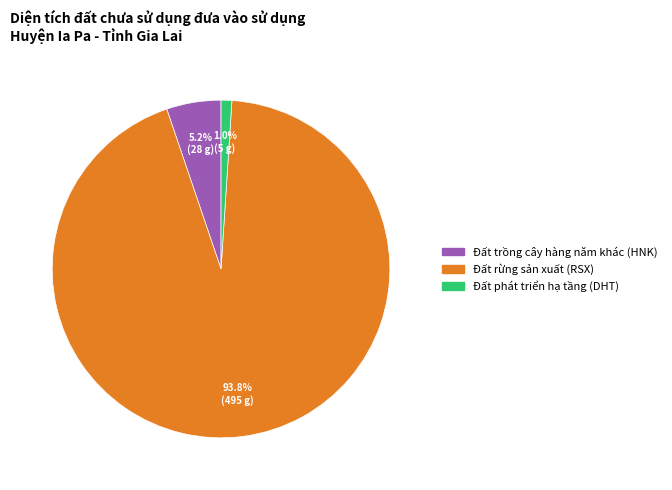

Is there a majority slice in this chart?

Yes